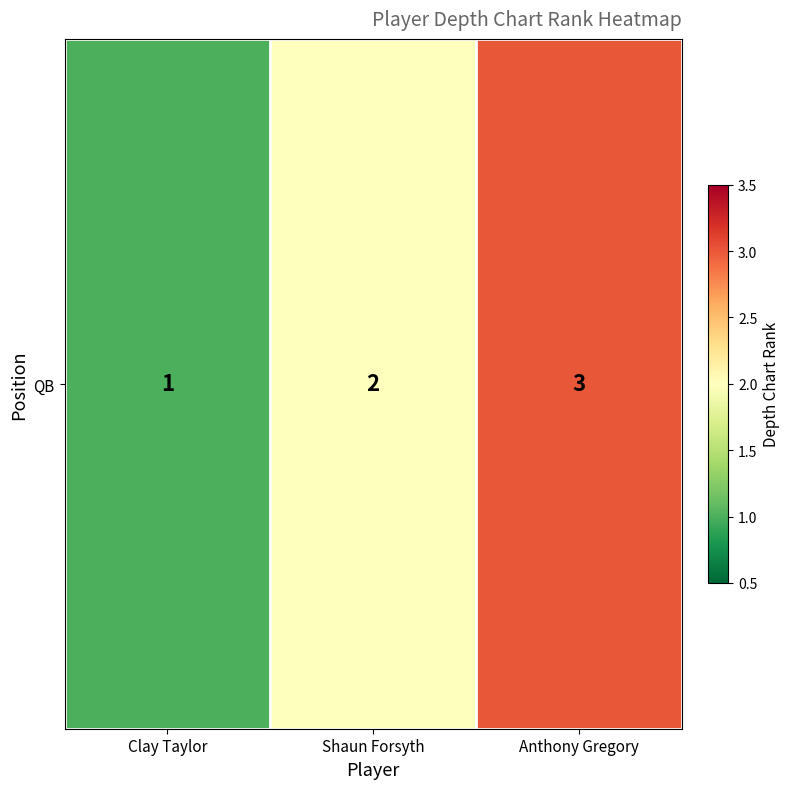

What is the approximate value at Clay Taylor?

1